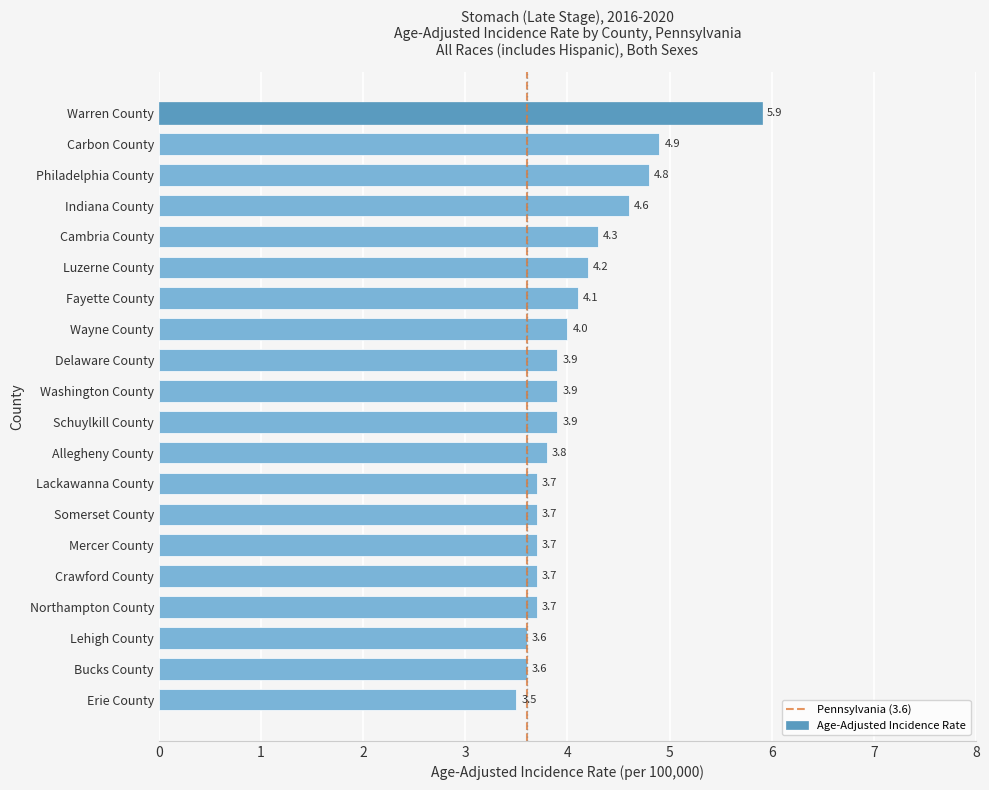

What is the value of the 11th bar from the top?

3.9